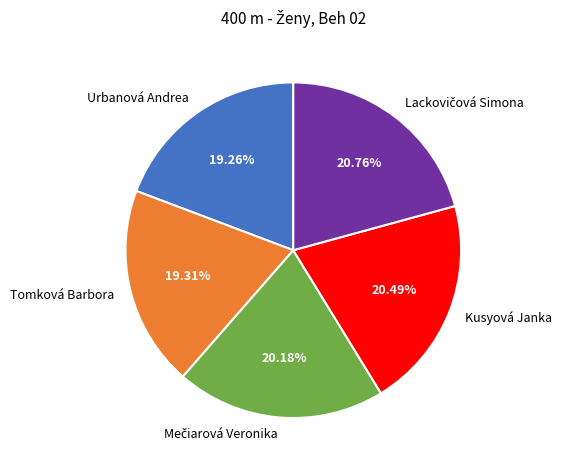

Does Kusyová Janka account for over 50% of the chart?

No